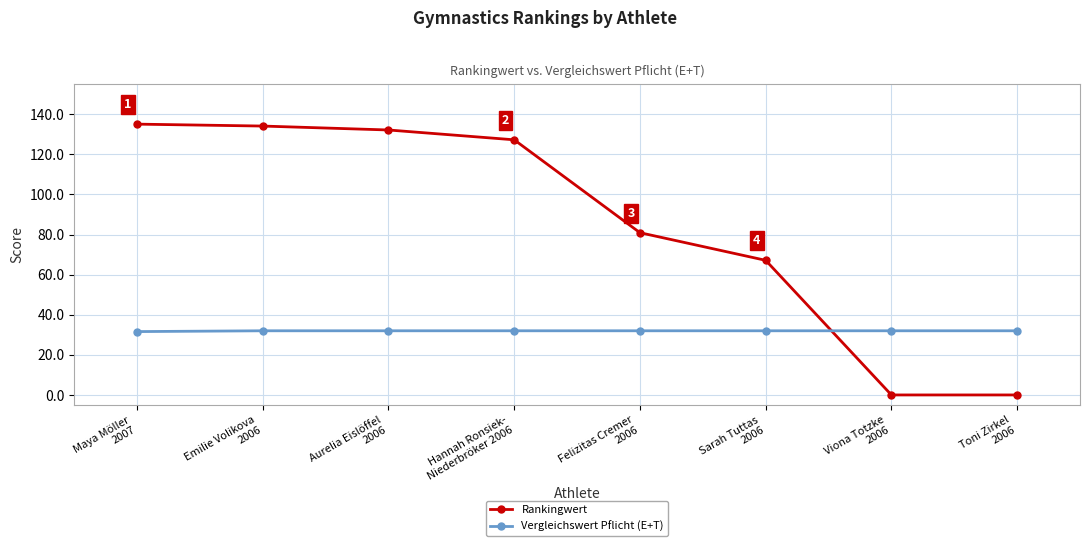

What position from the right is Felizitas Cremer
2006?

4